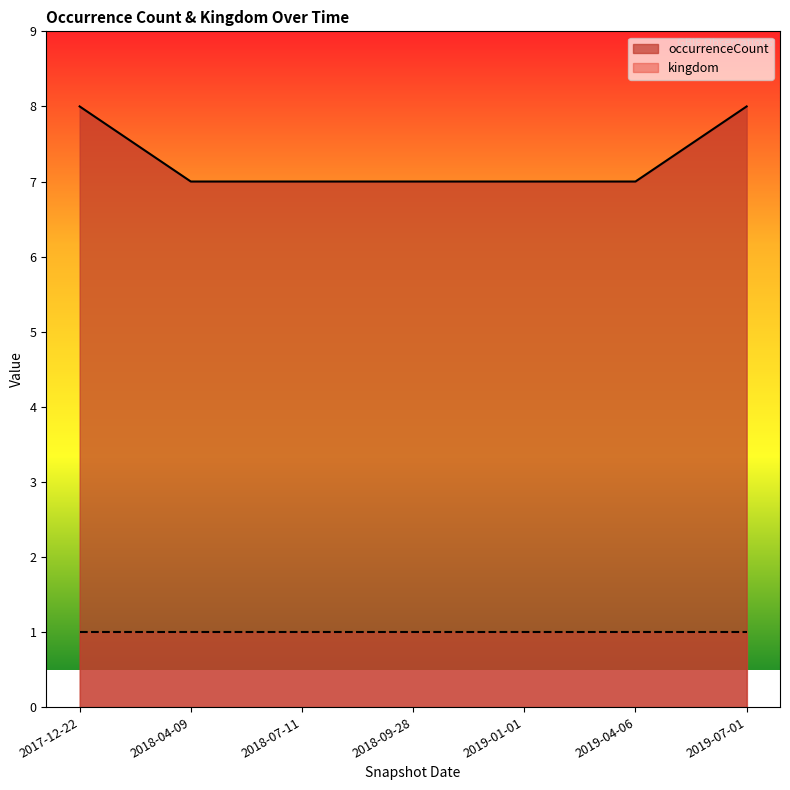

Reading right to left, list all the values displayed in this chart.

2019-07-01=8	2019-04-06=7	2019-01-01=7	2018-09-28=7	2018-07-11=7	2018-04-09=7	2017-12-22=8